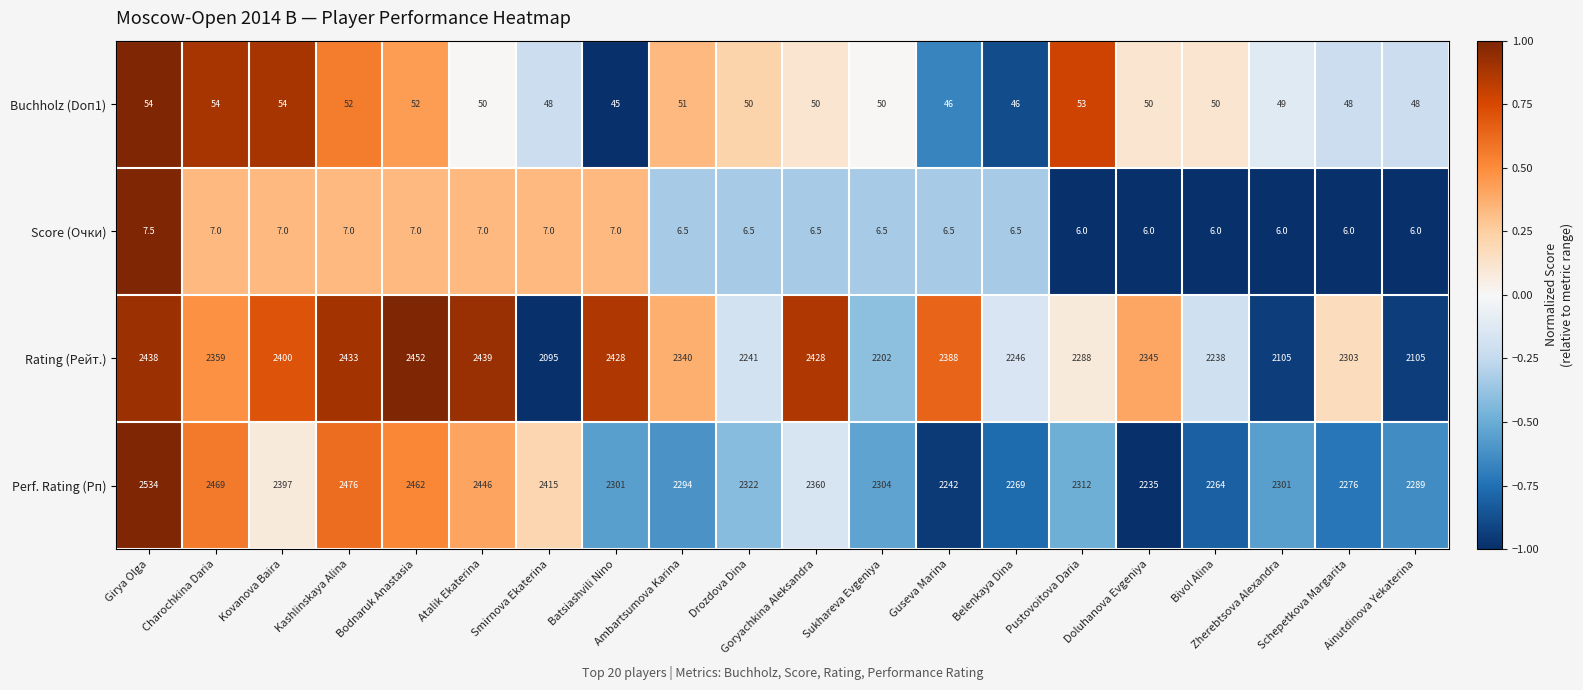

What is the smallest value displayed?

6.0